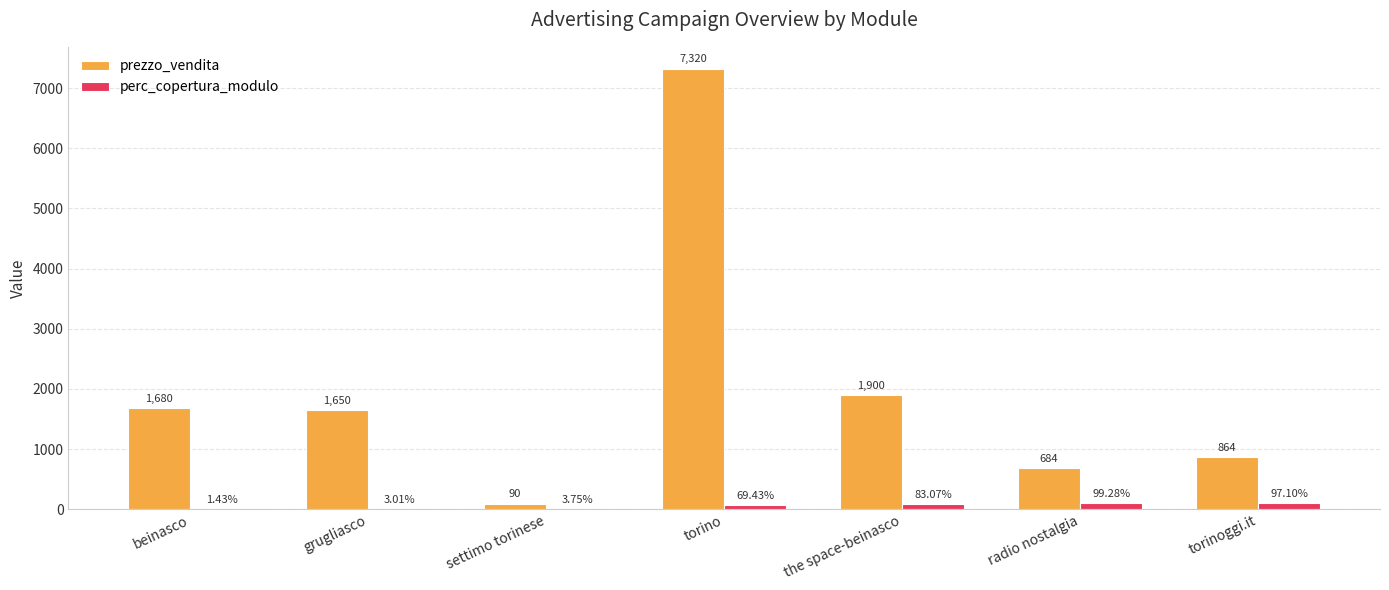

What is the sum of the prezzo_vendita values at grugliasco and settimo torinese?

1740.0